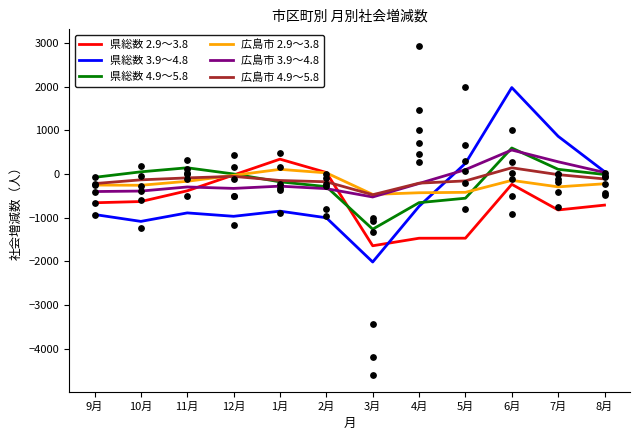

What are all the series names shown in the legend?

県総数 2.9～3.8, 県総数 3.9～4.8, 県総数 4.9～5.8, 広島市 2.9～3.8, 広島市 3.9～4.8, 広島市 4.9～5.8